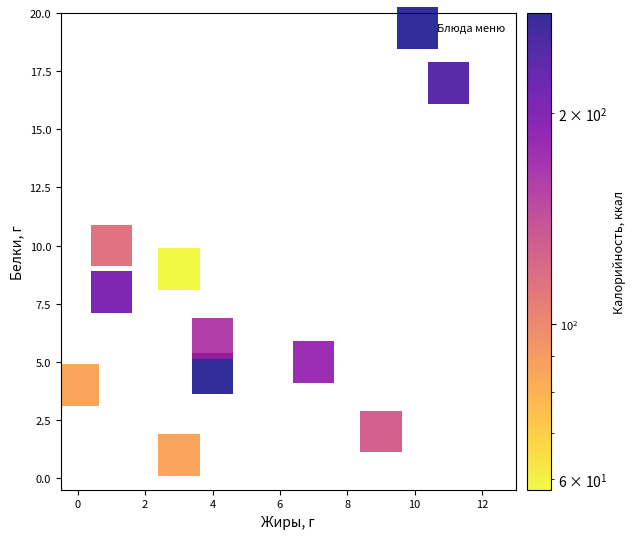

What is the range of X values (max minus min)?

11.0